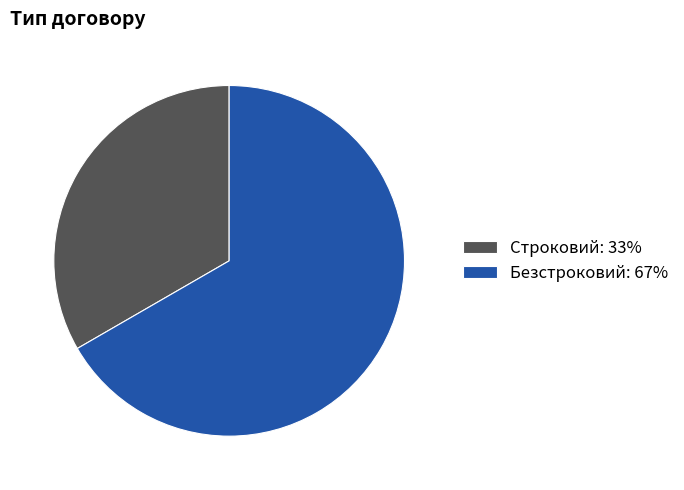

Is it true that Безстроковий is 60% of the pie?

False